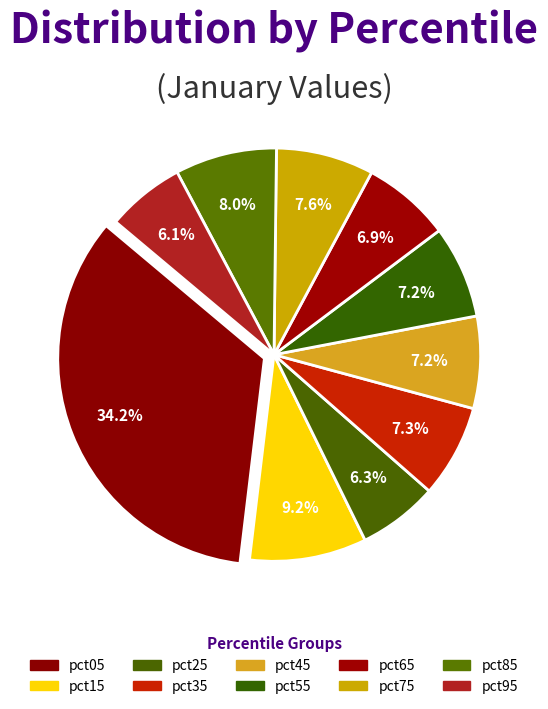

What percentage is the pct35 slice, to the nearest percent?

7%